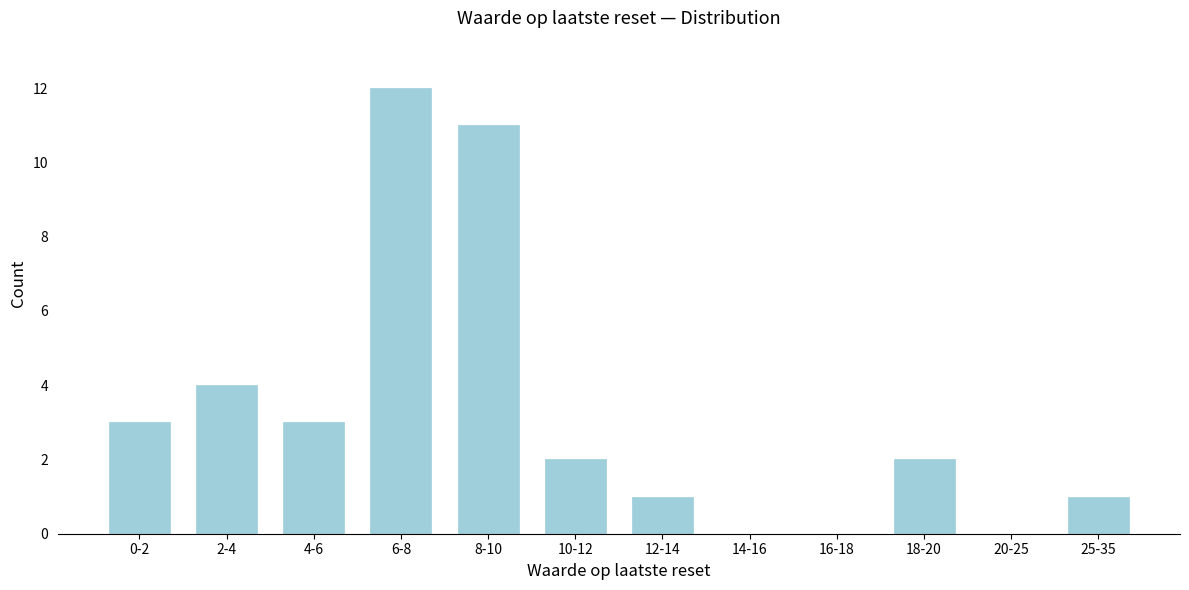

Reading left to right, list all the values displayed in this chart.

0-2=3	2-4=4	4-6=3	6-8=12	8-10=11	10-12=2	12-14=1	14-16=0	16-18=0	18-20=2	20-25=0	25-35=1